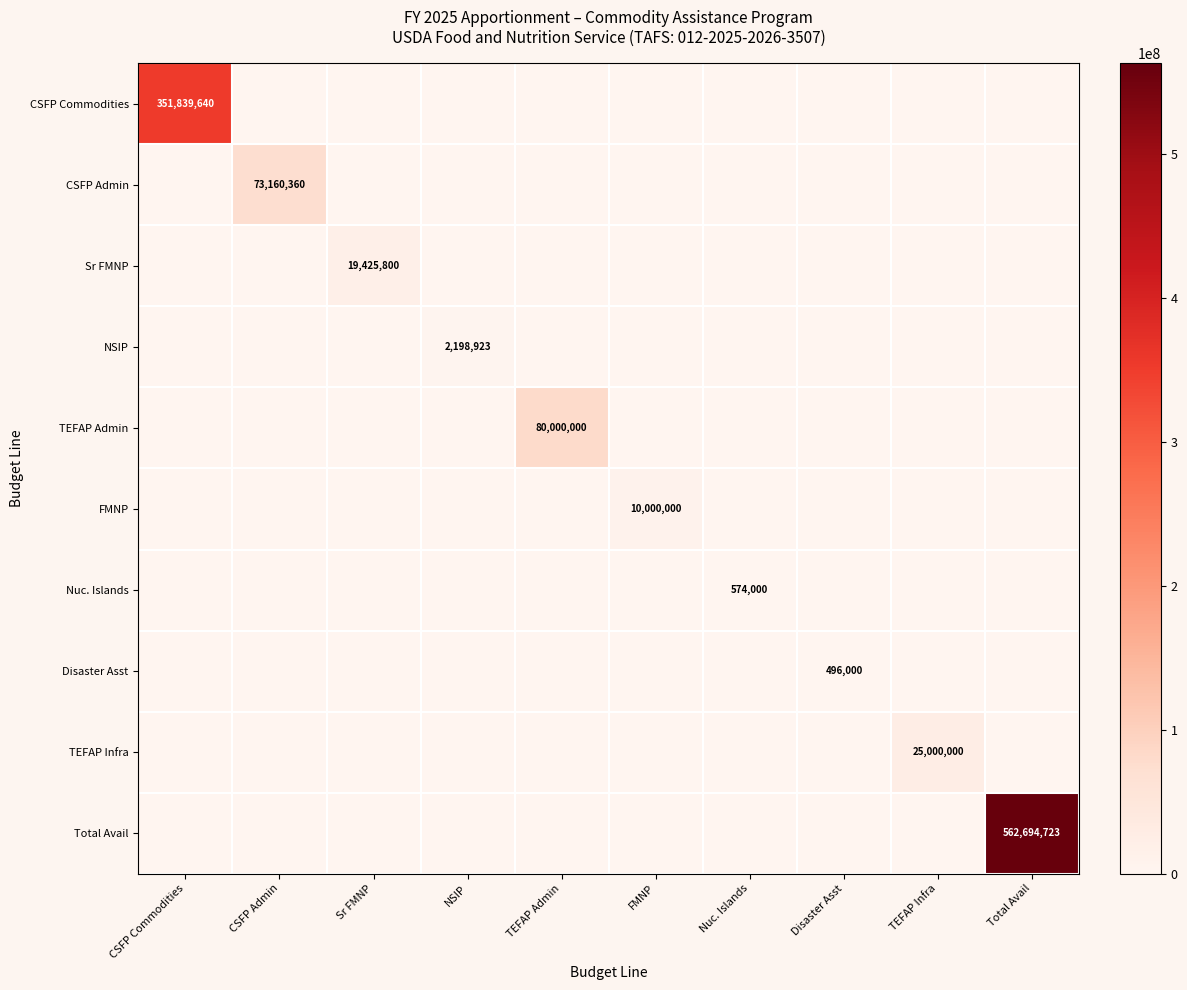

What is the maximum value shown in the chart?

562694723